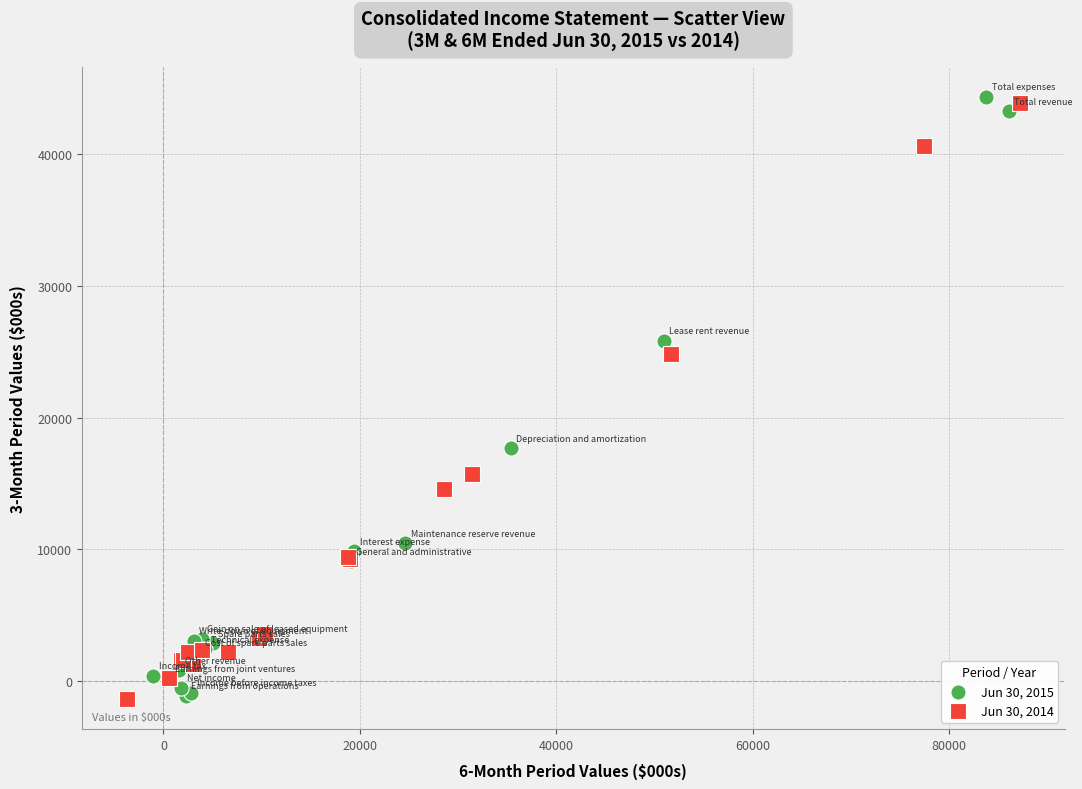

Which series contains the highest Y value?

Jun 30, 2015